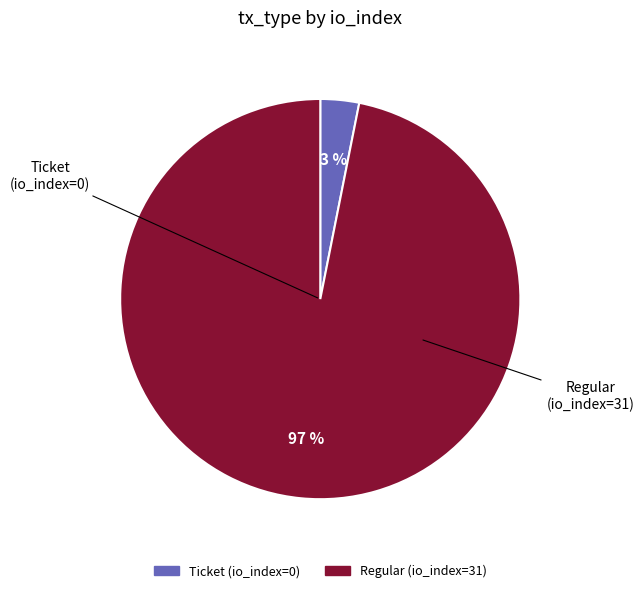

Which slice is the smallest?

Ticket (io_index=0)